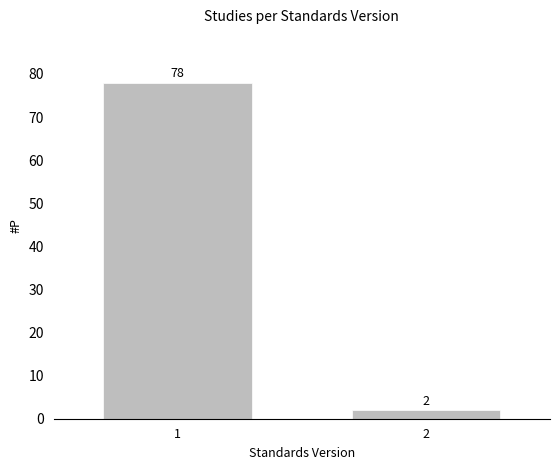

Reading left to right, transcribe all the data shown in this chart.

78	2